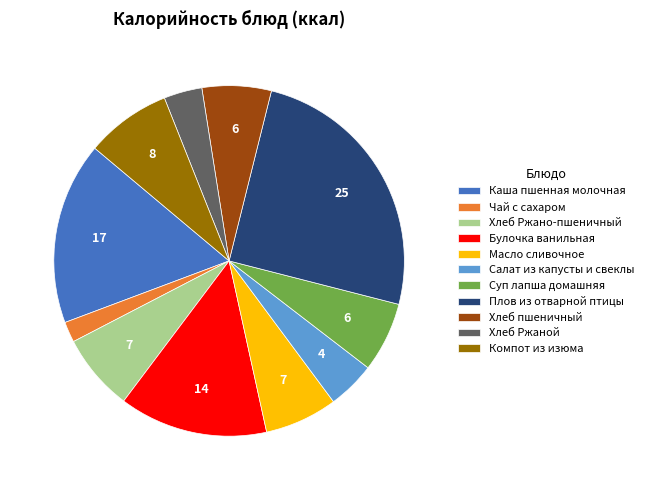

Approximately how many times larger is the value at Булочка ванильная compared to Суп лапша домашняя?

2.1